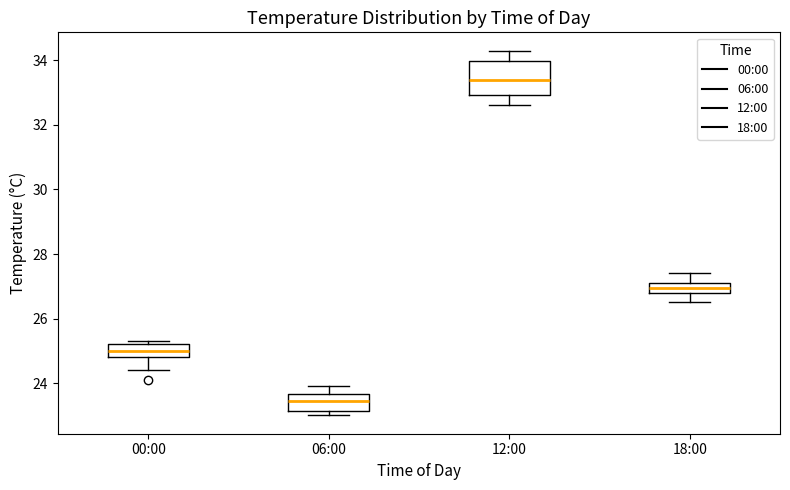

Which box has the lowest median line?

06:00